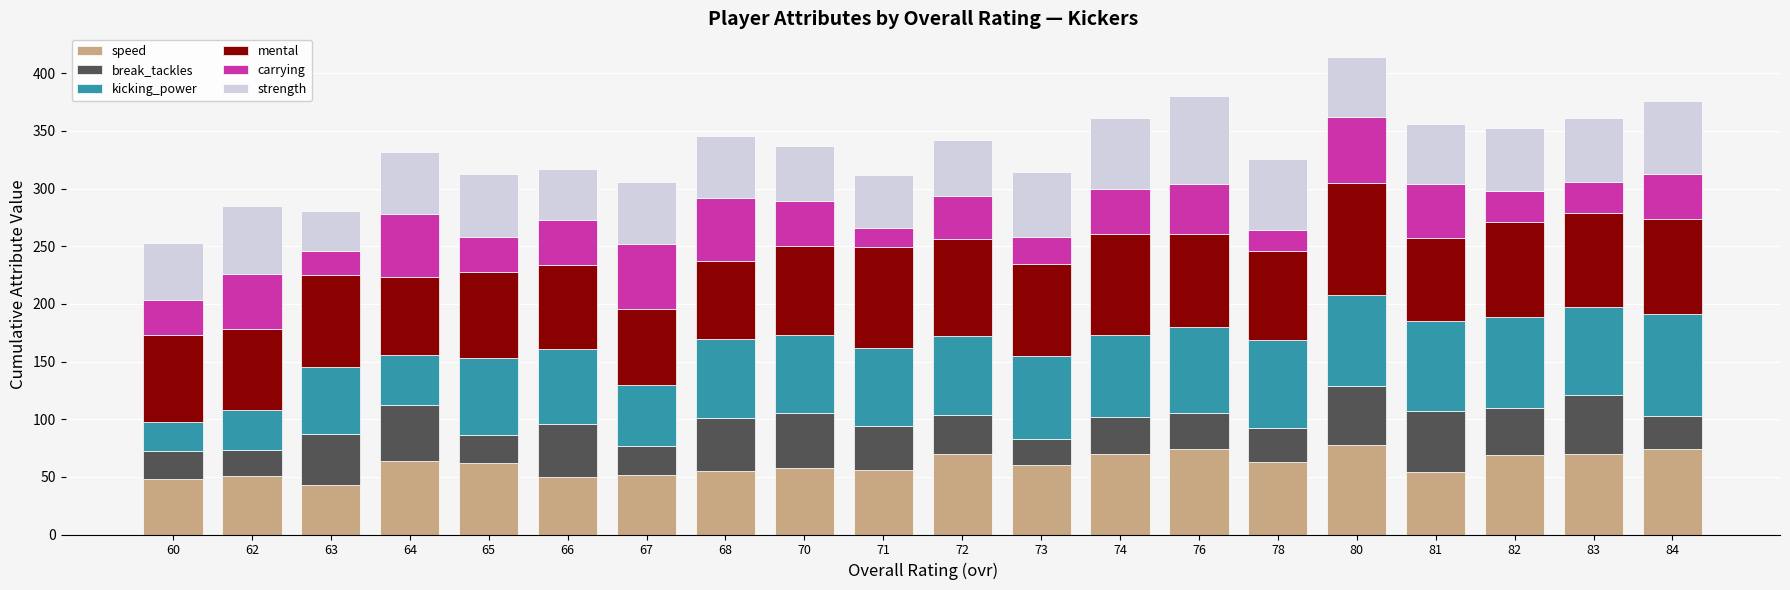

Is it true that speed equals 117 at 80?

False